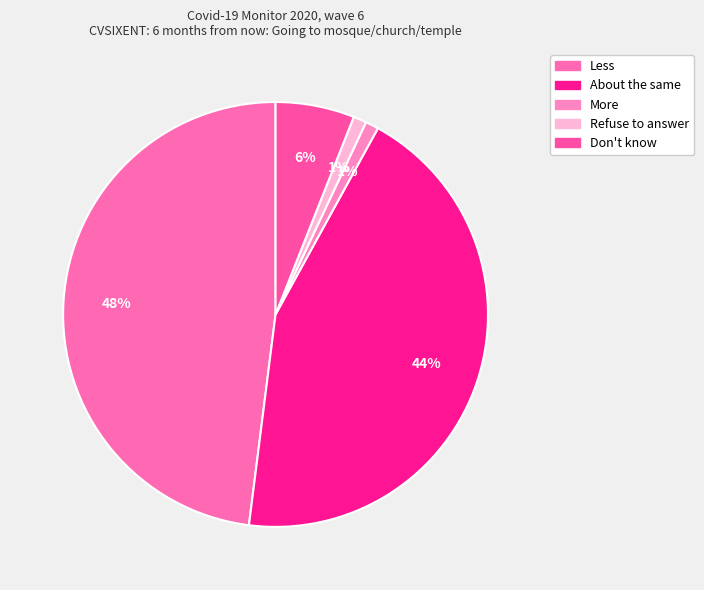

Combined, do Don't know and Refuse to answer account for over 50%?

No